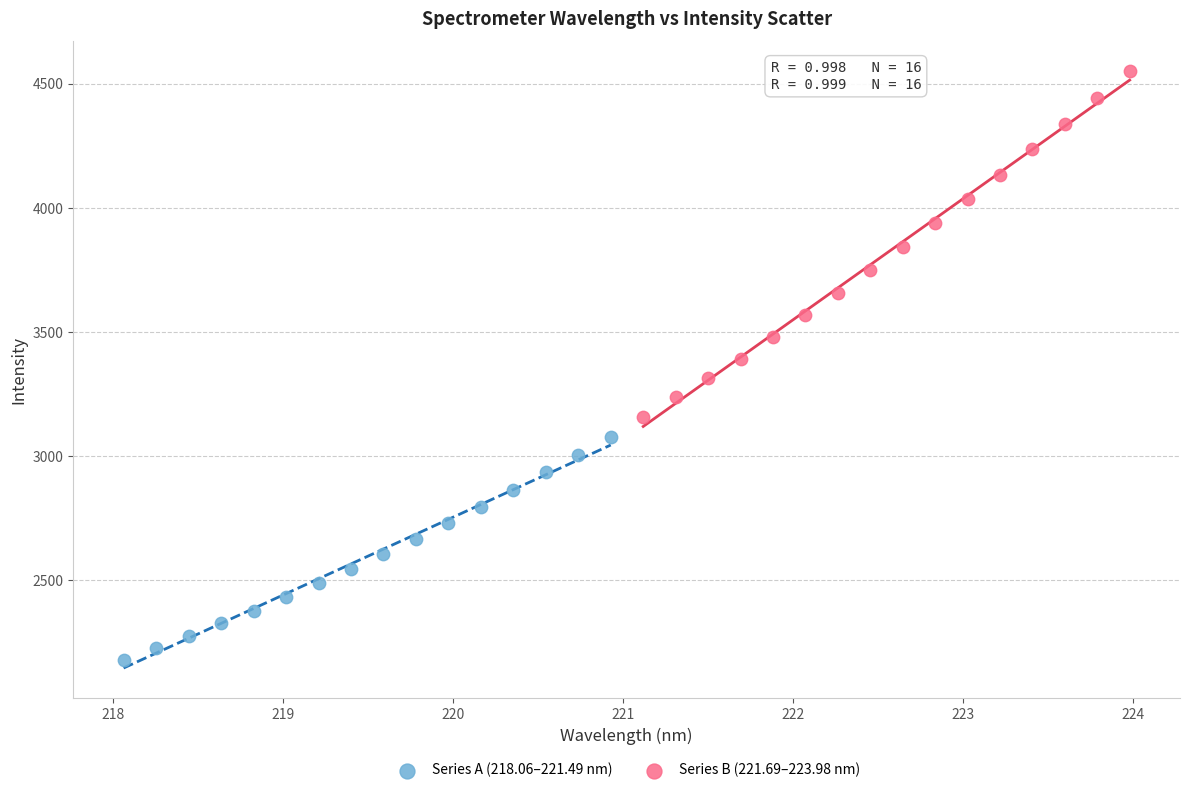

Which series contains the highest Y value?

Series B (221.69–223.98 nm)